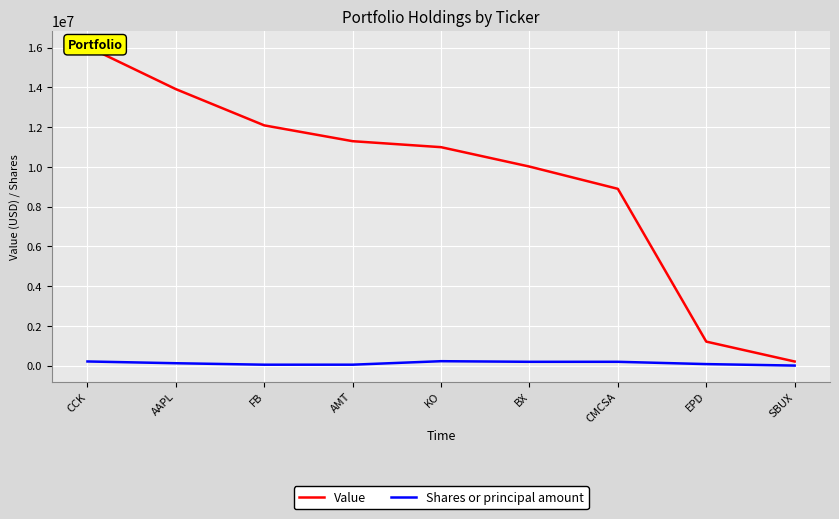

Rank the series at EPD from highest to lowest value.

Value, Shares or principal amount